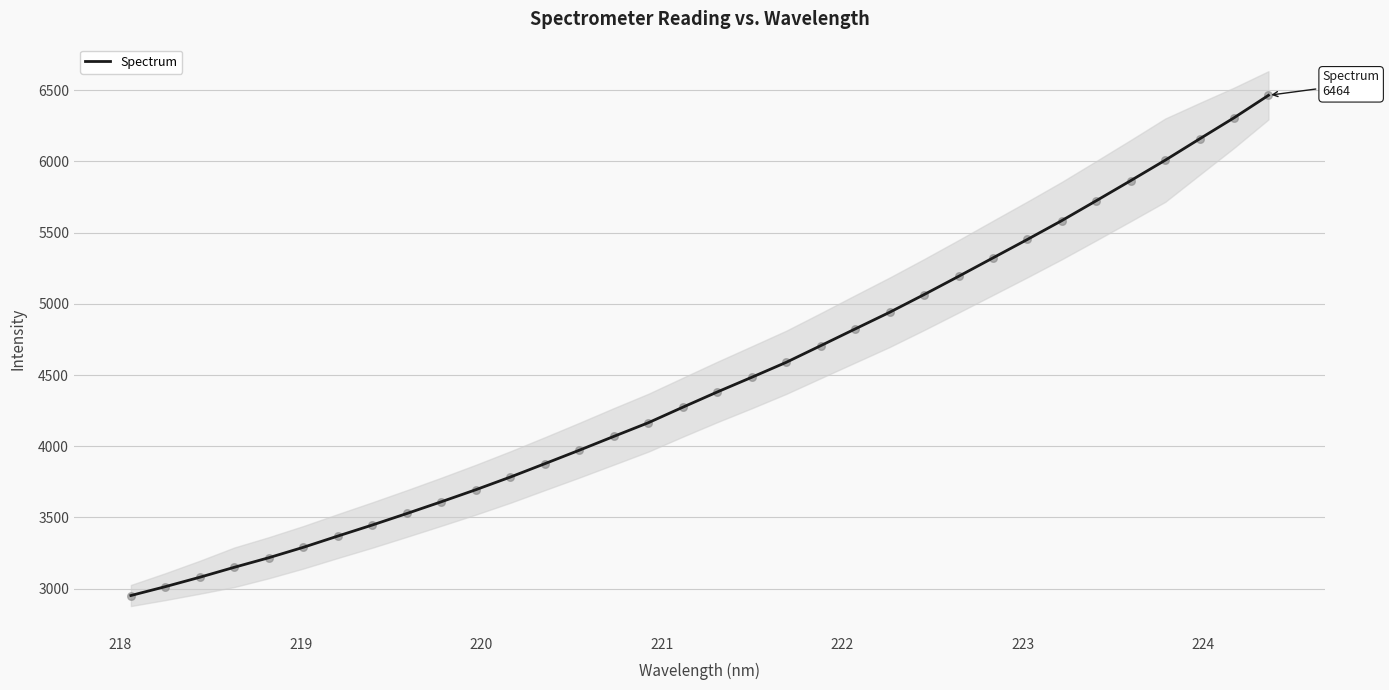

What is the minimum value for Spectrum?

2952.1